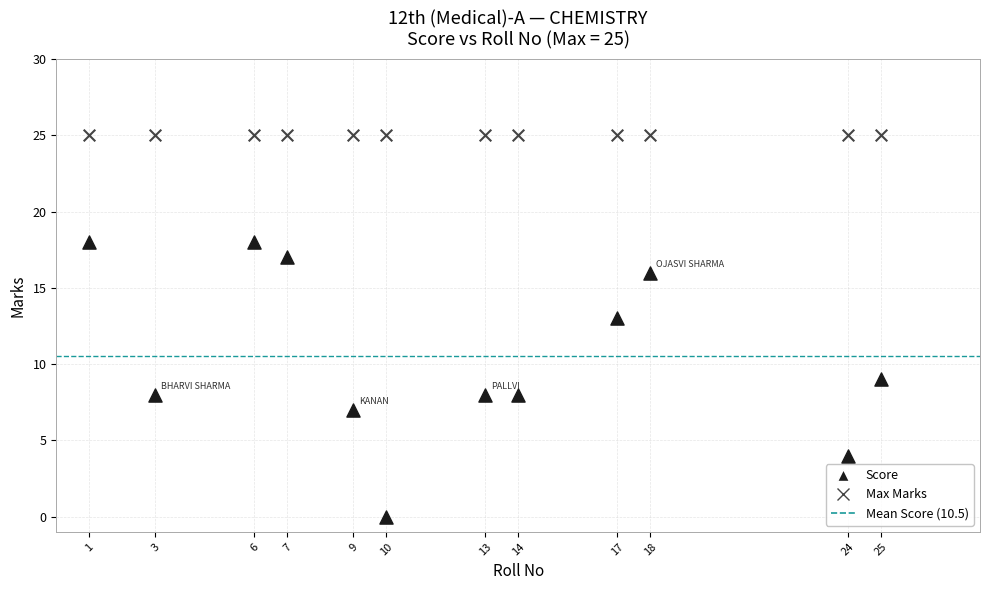

Across all series, what Y value is closest to 12?

13